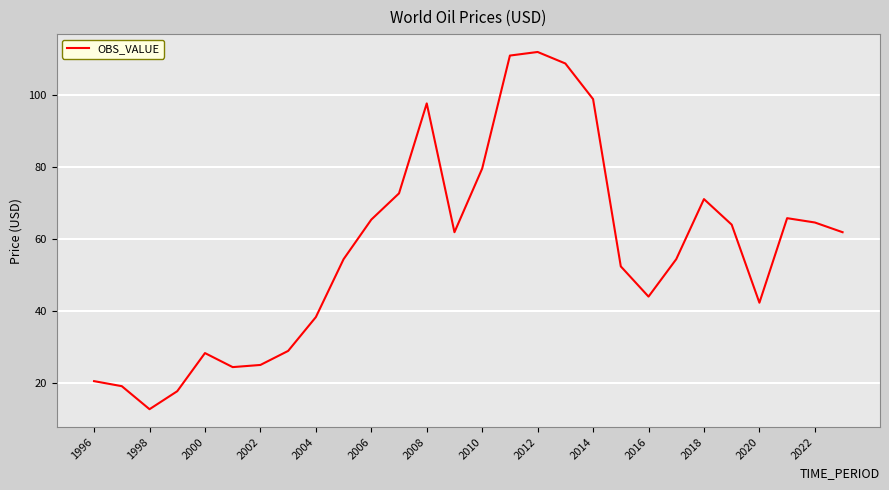

What is the sum of all values?

1597.8